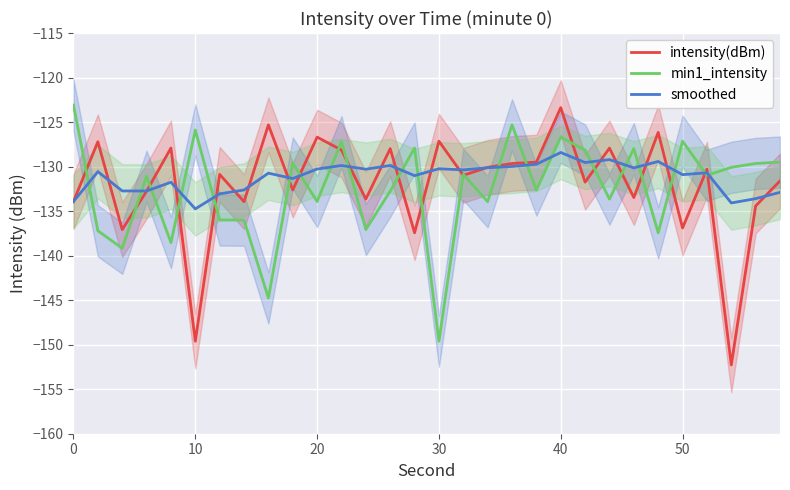

The value of smoothed at 30 is -185.6. True or false?

False